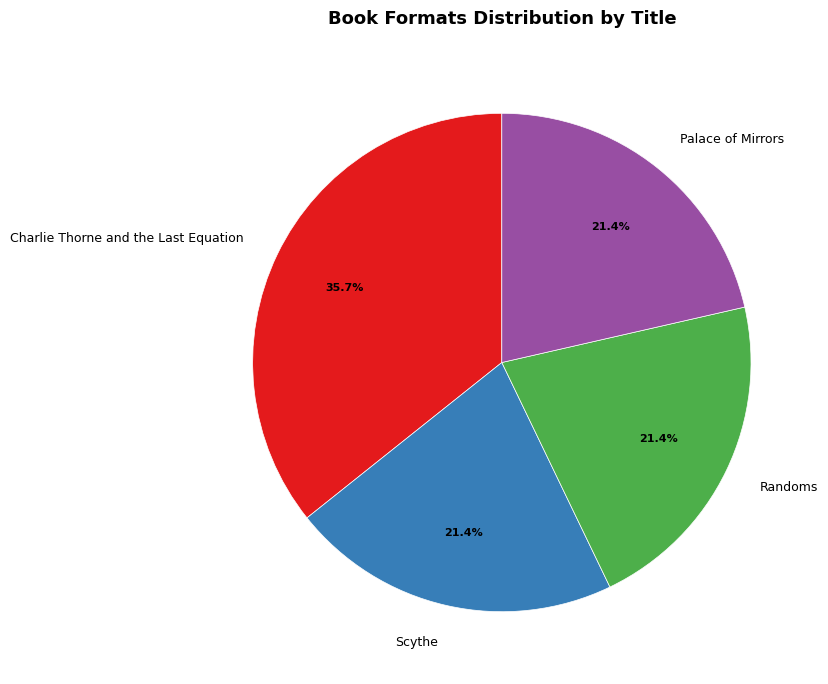

Which slice is the largest?

Charlie Thorne and the Last Equation